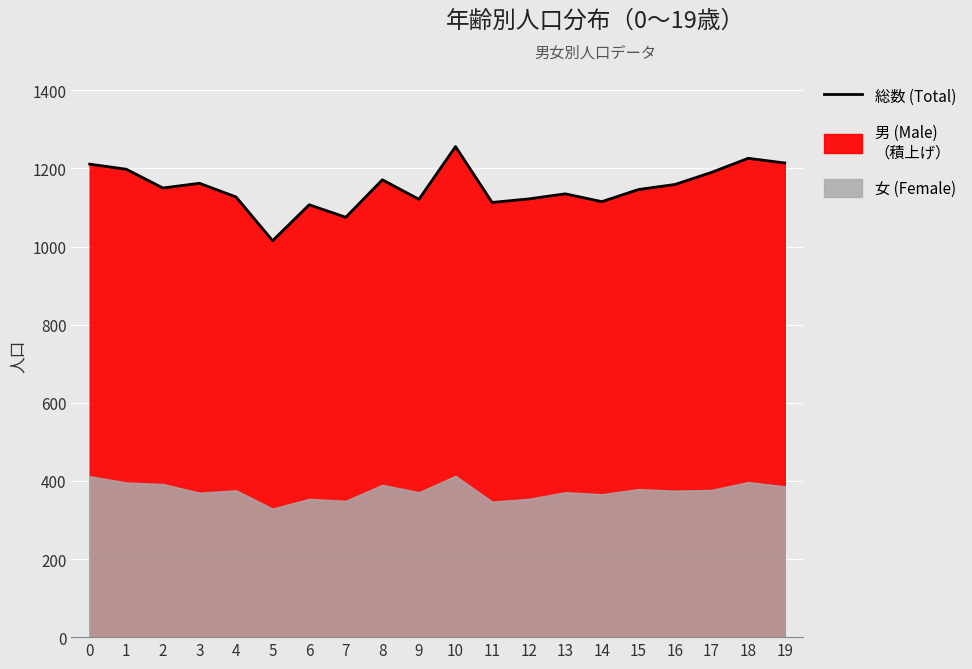

The value at 2 is 1546. True or false?

False